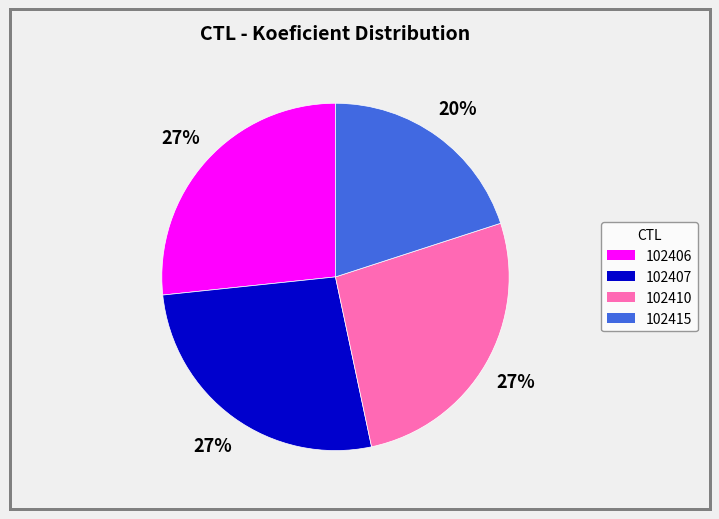

Is there any slice that represents more than half of the pie?

No